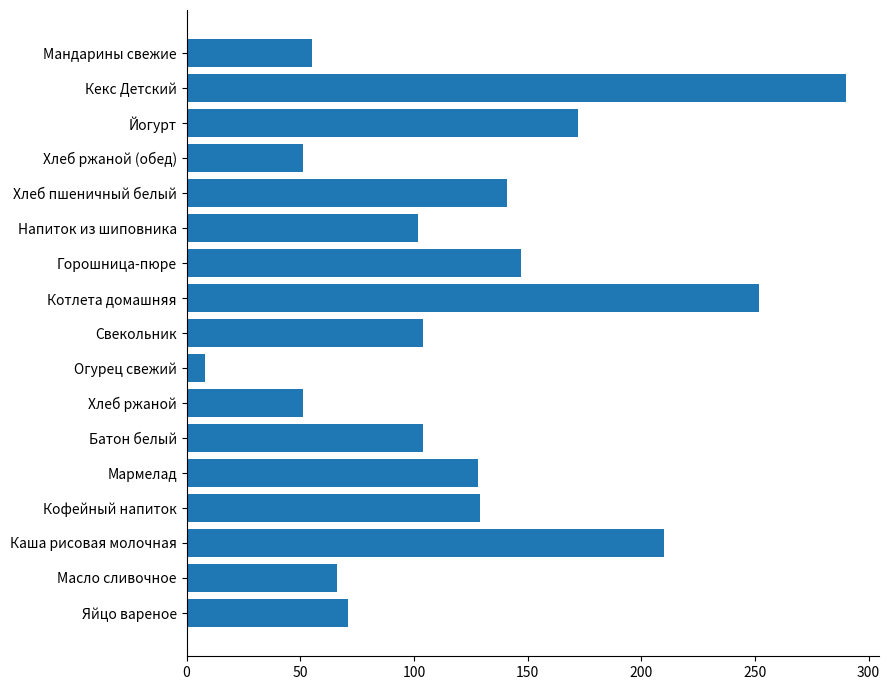

What is the difference between the values at Напиток из шиповника and Яйцо вареное?

31